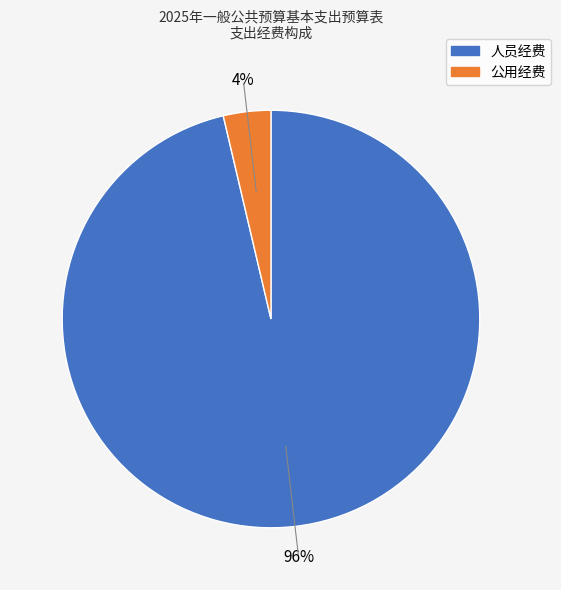

To the nearest percent, what is the average slice percentage?

50%